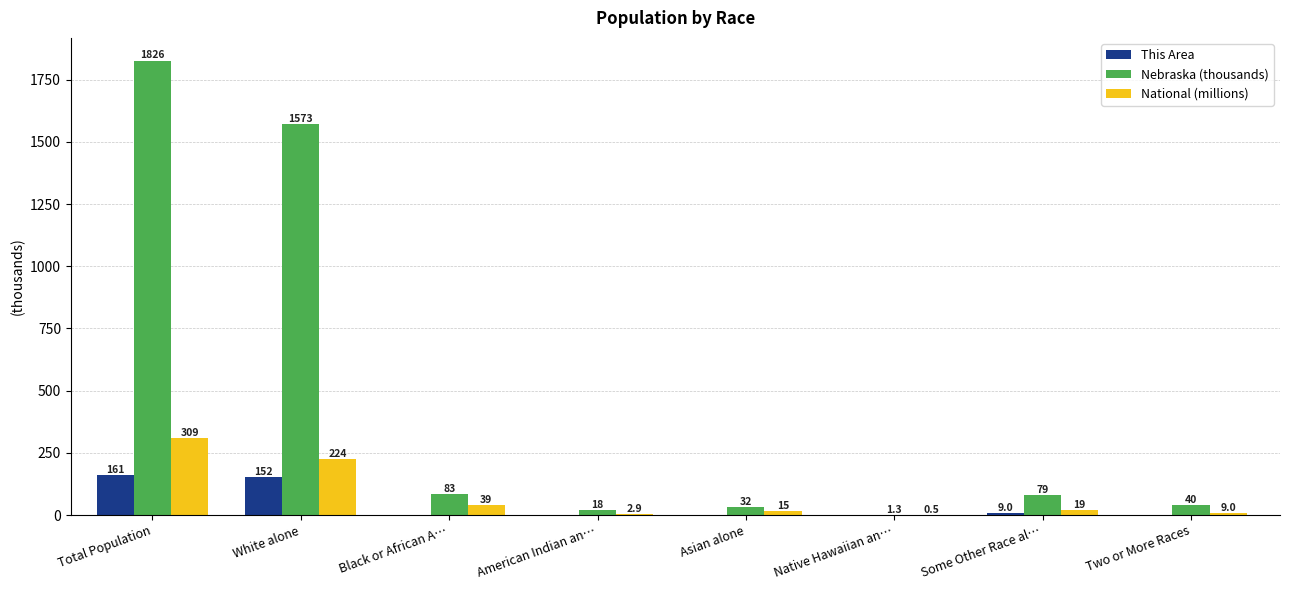

Is it true that National (millions) equals 223.6 at White alone?

True